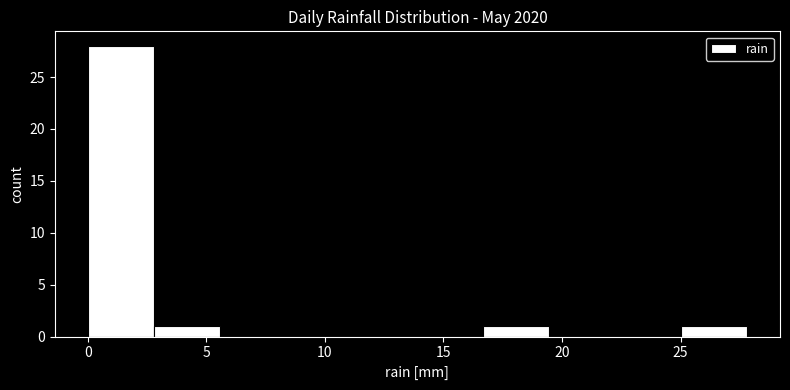

How tall is the bar that spans 25.0 to 28.0 on the x-axis? Neither the bar edges nor the heights are printed on the chart, so give them approximately, as read against the axes.

1